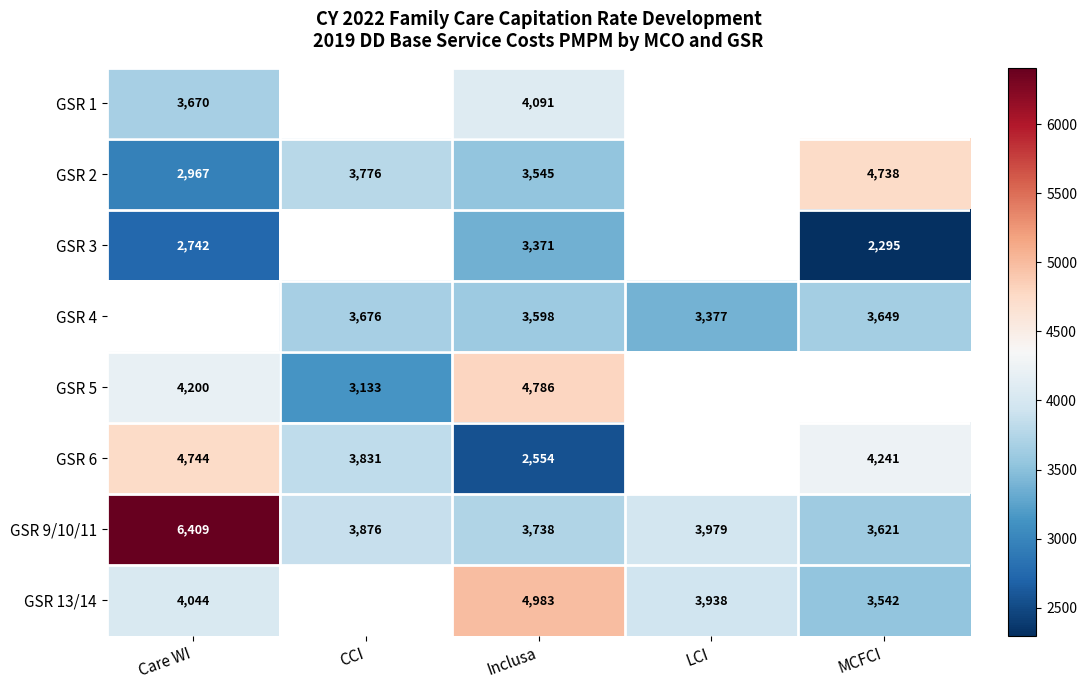

Count the number of data series in this chart.

8